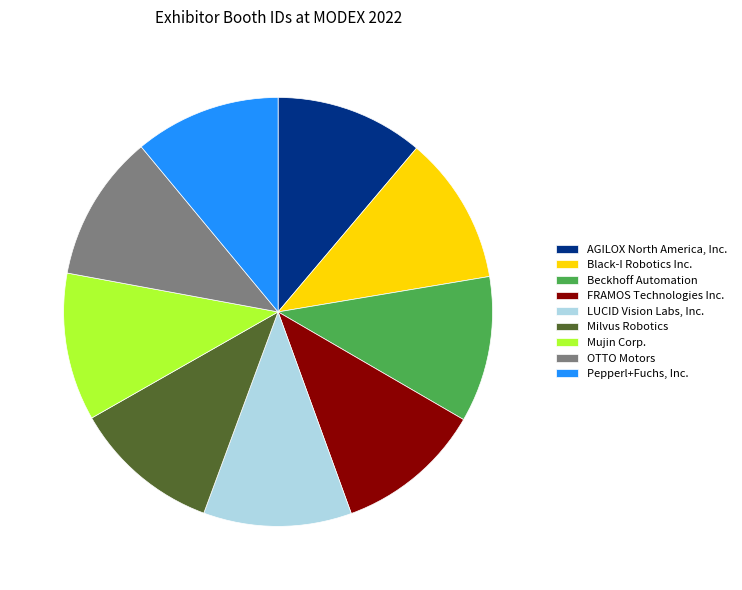

Is the sum of Black-I Robotics Inc. and Pepperl+Fuchs, Inc. greater than half?

No